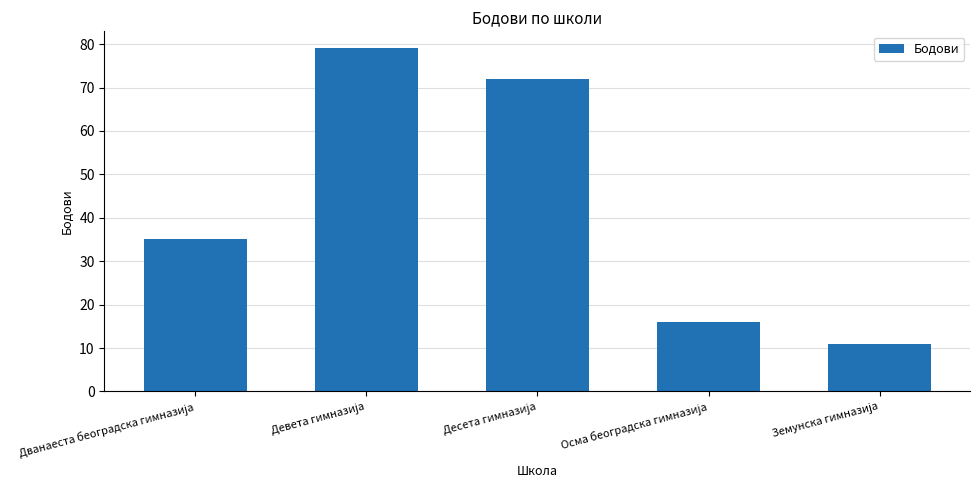

What is the maximum value shown in the chart?

79